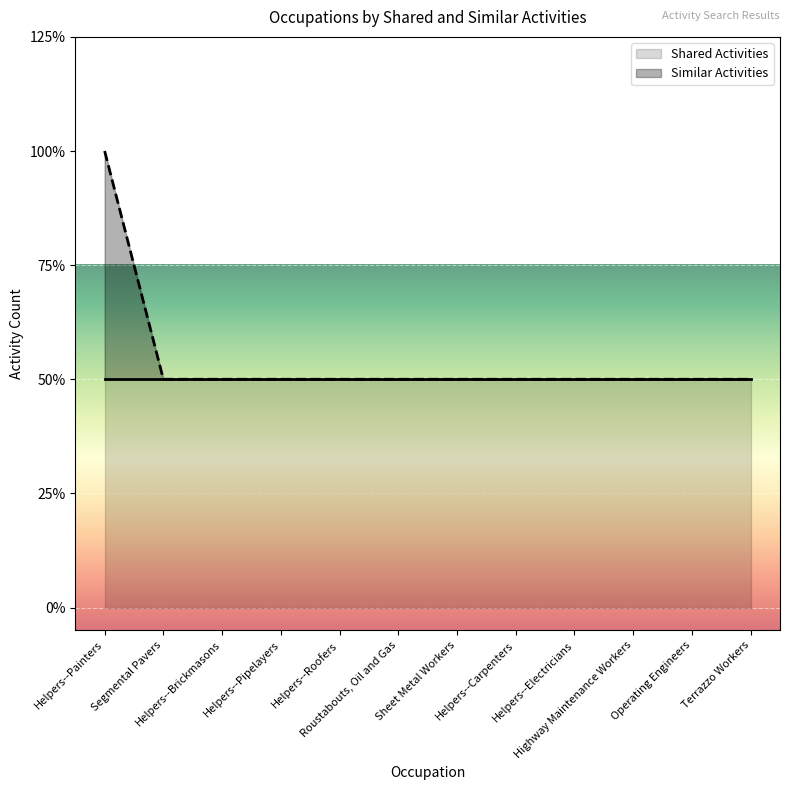

Reading right to left, list all the values displayed in this chart.

Terrazzo Workers=1	Operating Engineers=1	Highway Maintenance Workers=1	Helpers--Electricians=1	Helpers--Carpenters=1	Sheet Metal Workers=1	Roustabouts, Oil and Gas=1	Helpers--Roofers=1	Helpers--Pipelayers=1	Helpers--Brickmasons=1	Segmental Pavers=1	Helpers--Painters=2